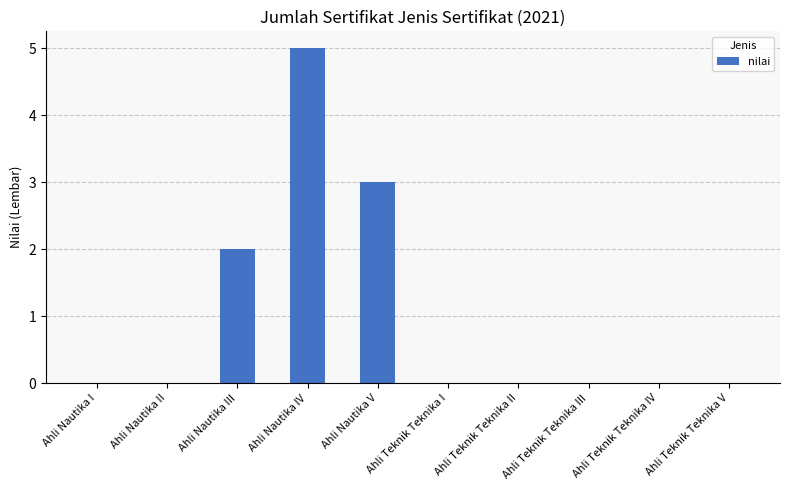

At which category does the chart reach its peak across all series?

Ahli Nautika IV